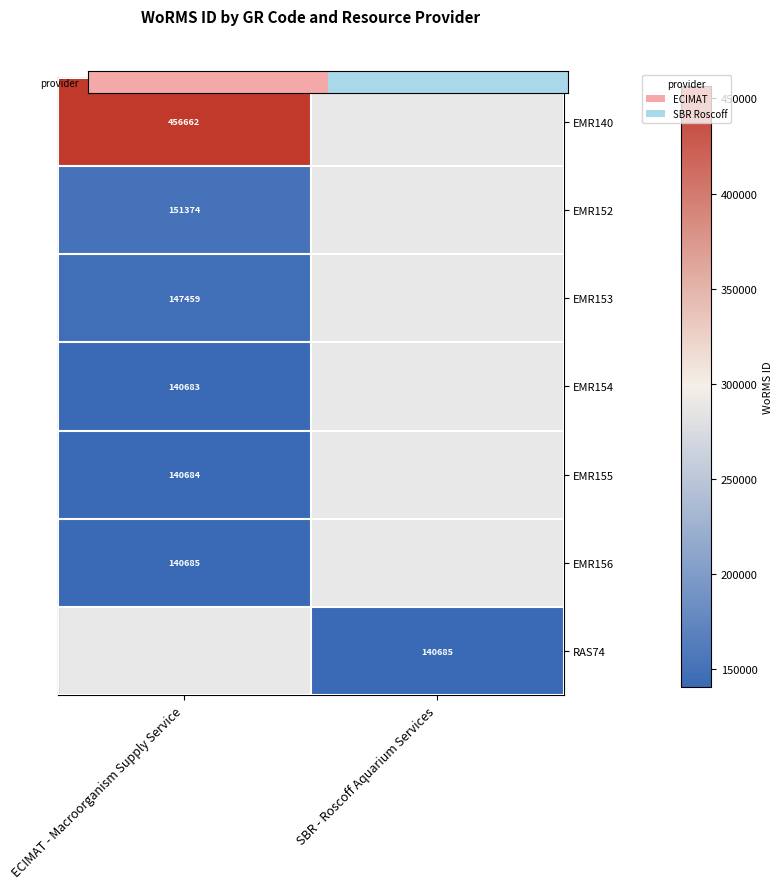

Which series has the widest spread of values?

EMR140